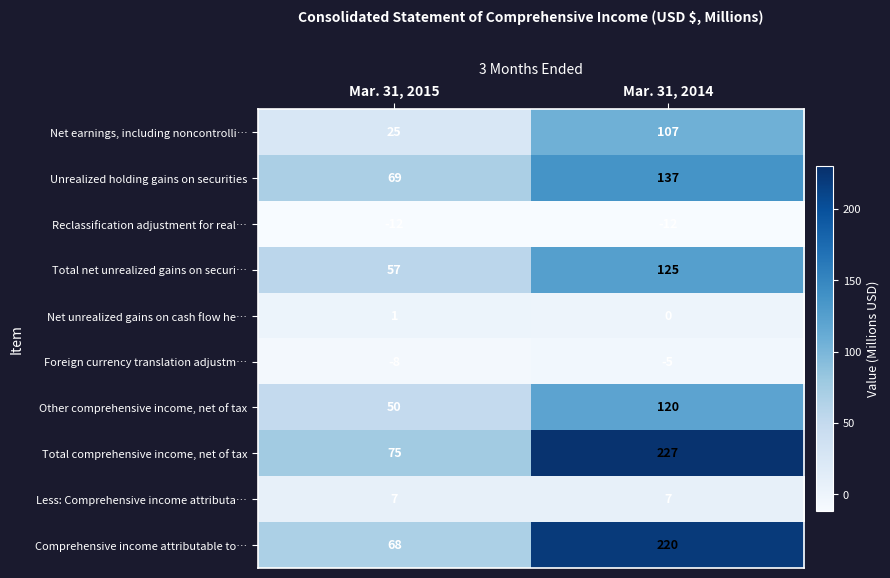

What value does the Other comprehensive income, net of tax series have at Mar. 31, 2014?

120